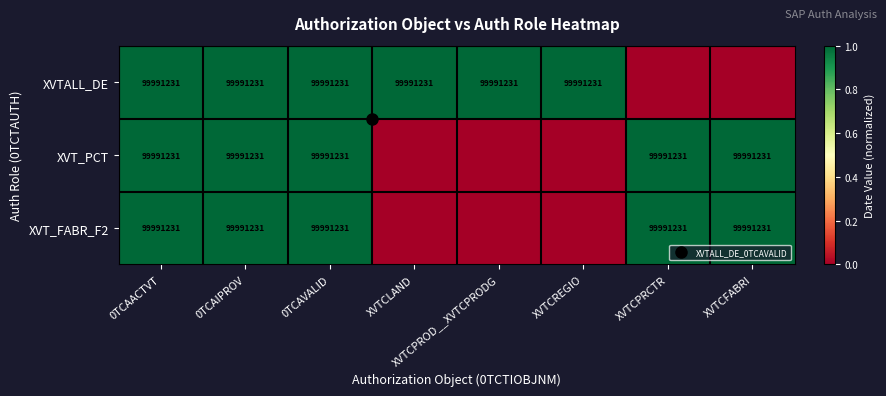

The value of XVT_FABR_F2 at XVTCPRCTR is 1. True or false?

True